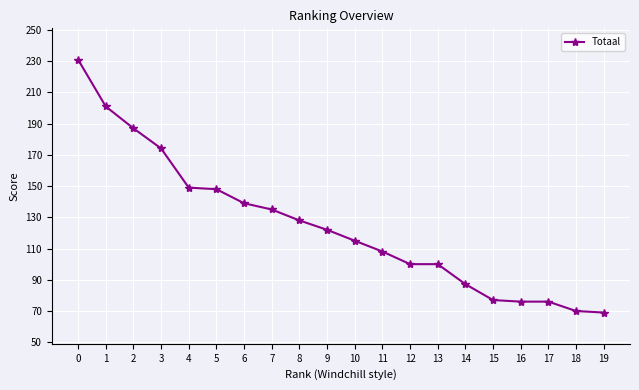

Read the value at 15.

77.0